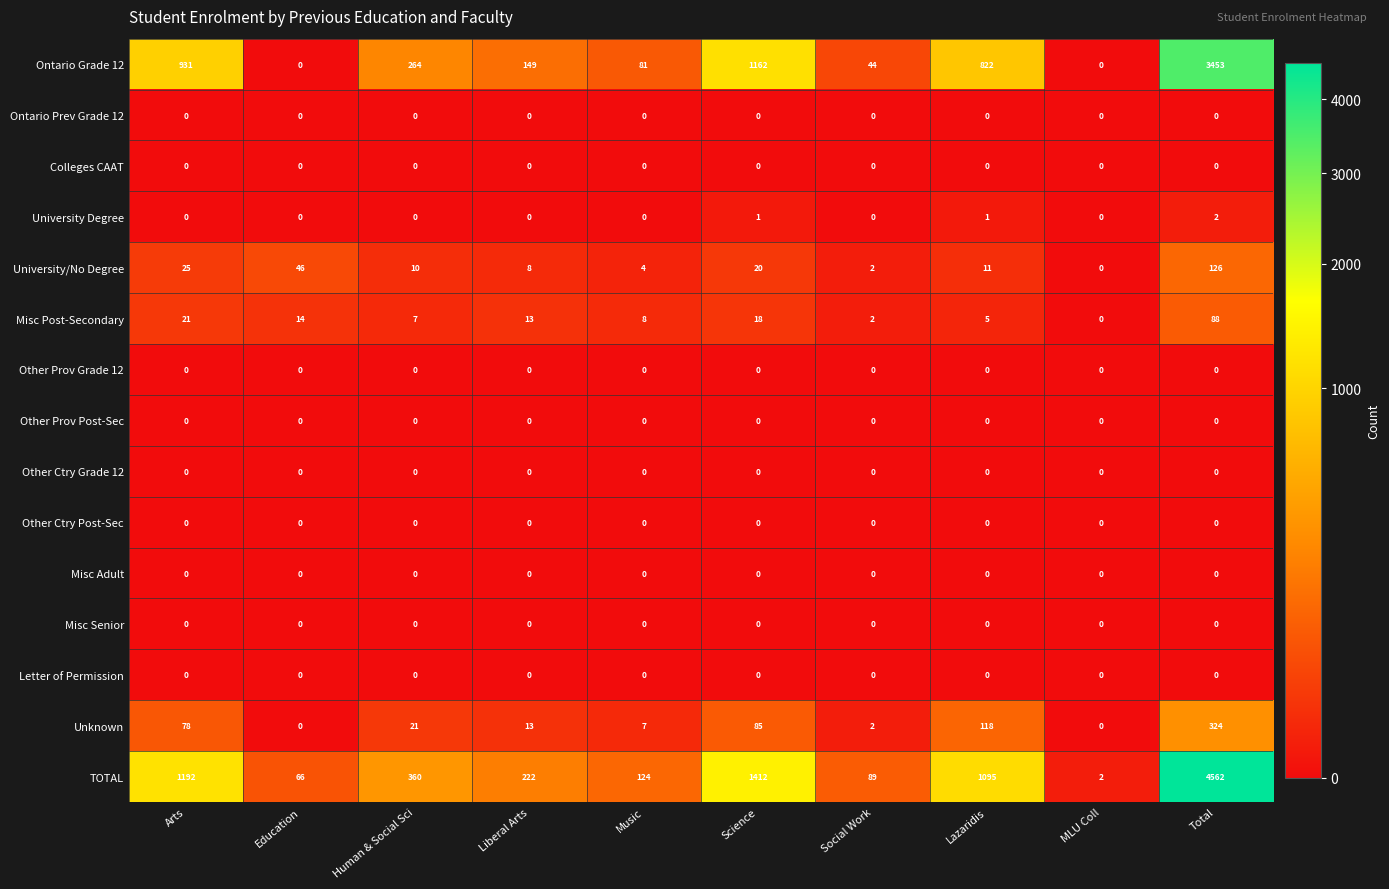

What is the difference between the Ontario Grade 12 values at Education and Science?

1162